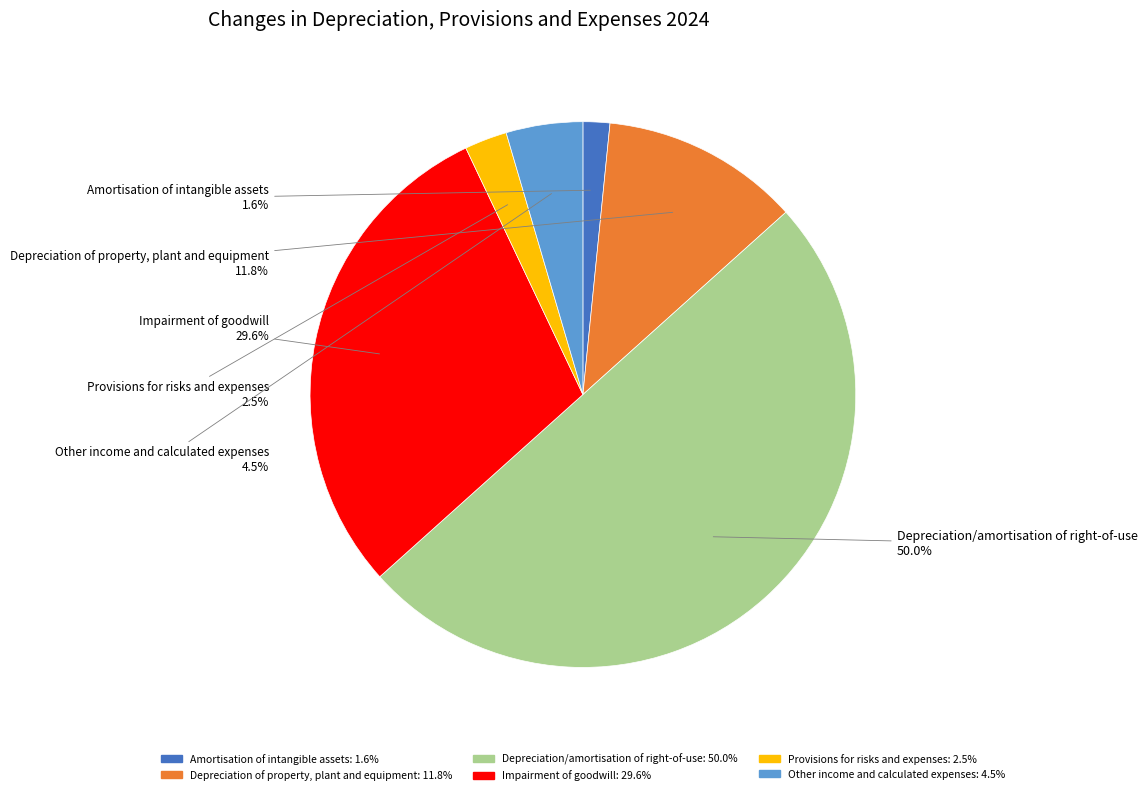

Which category has the biggest portion of the pie?

Depreciation/amortisation of right-of-use